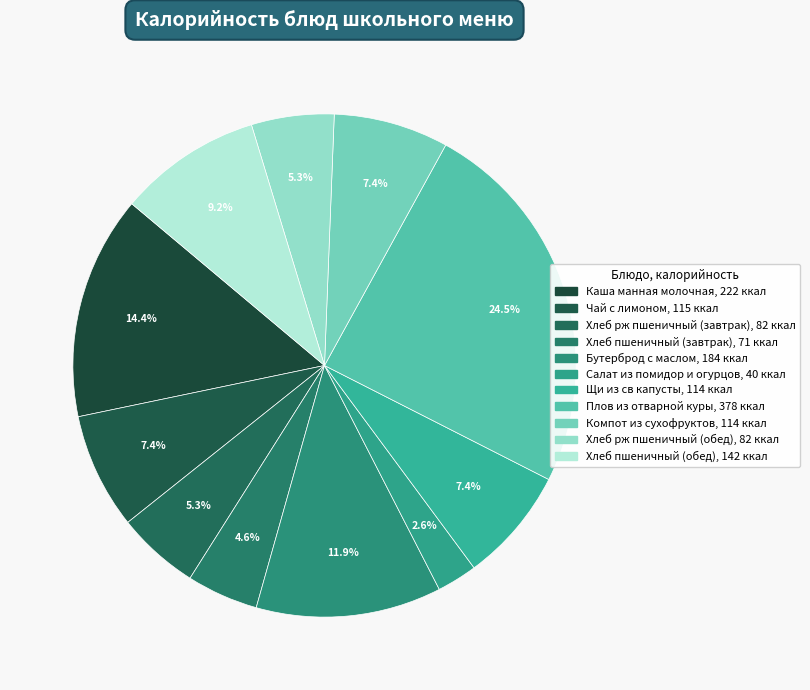

Is Салат из помидор и огурцов the majority of the pie?

No